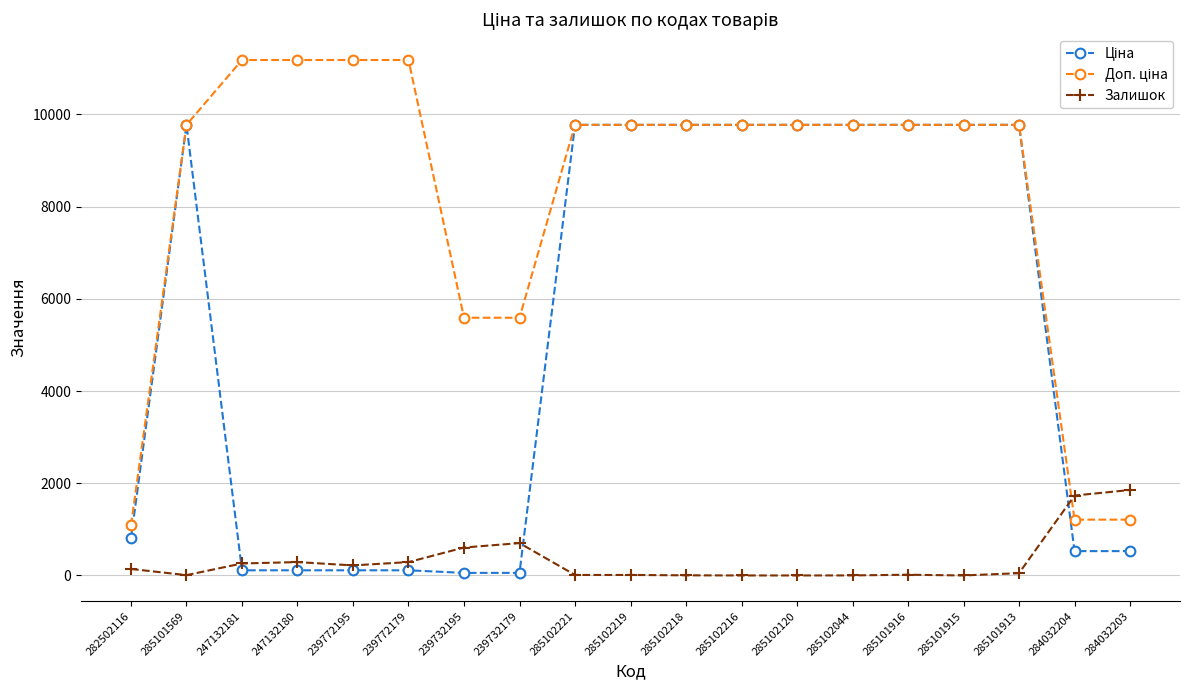

What is the maximum value for Залишок?

1854.0